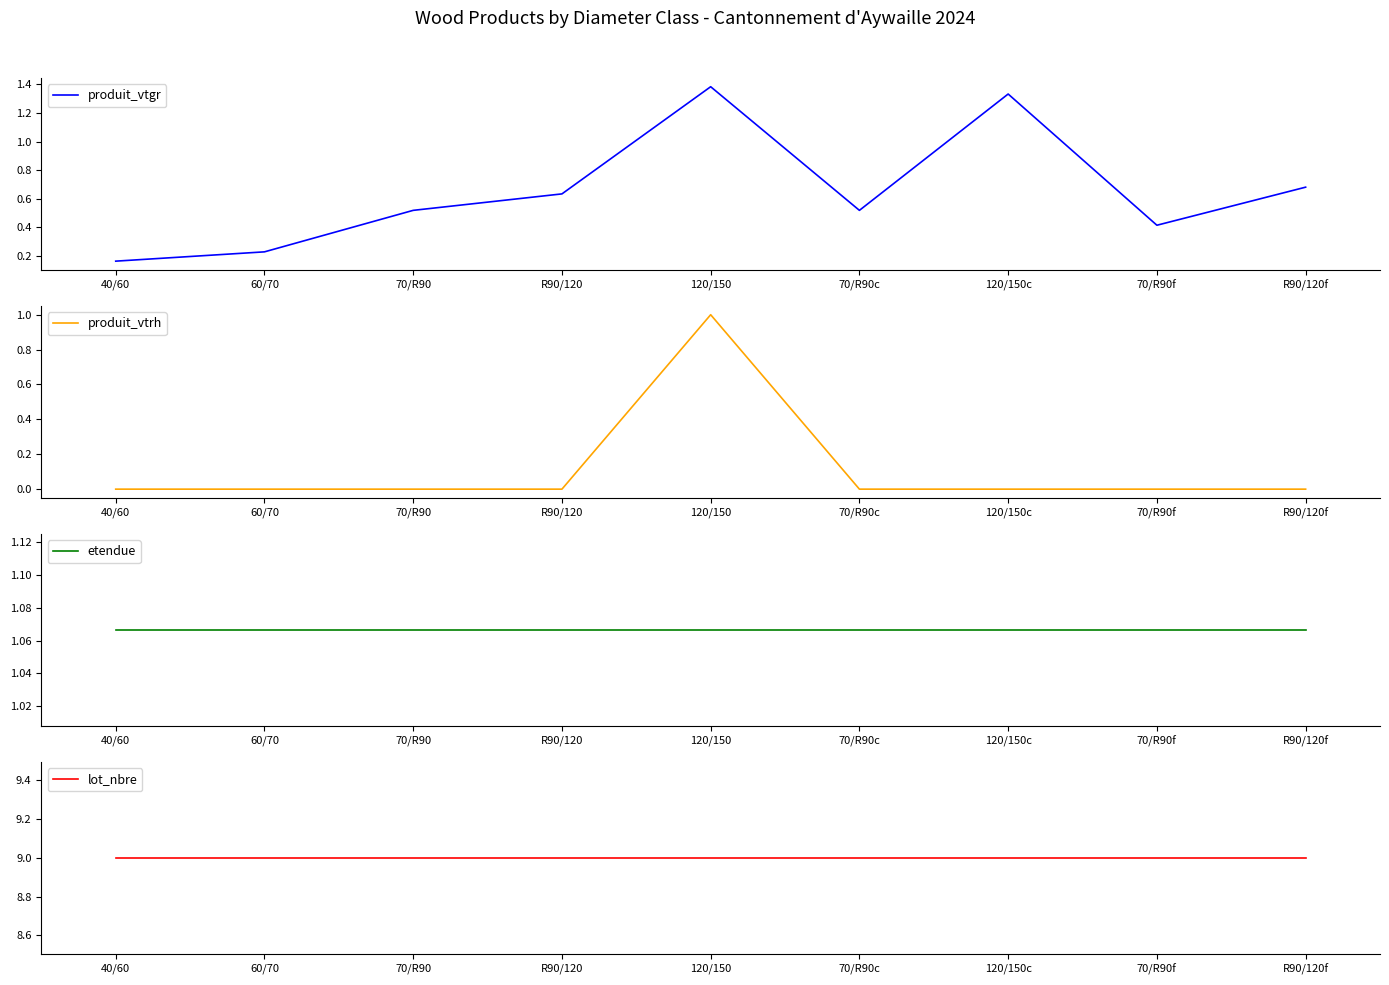

Where is produit_vtrh nearest to the value 0?

40/60